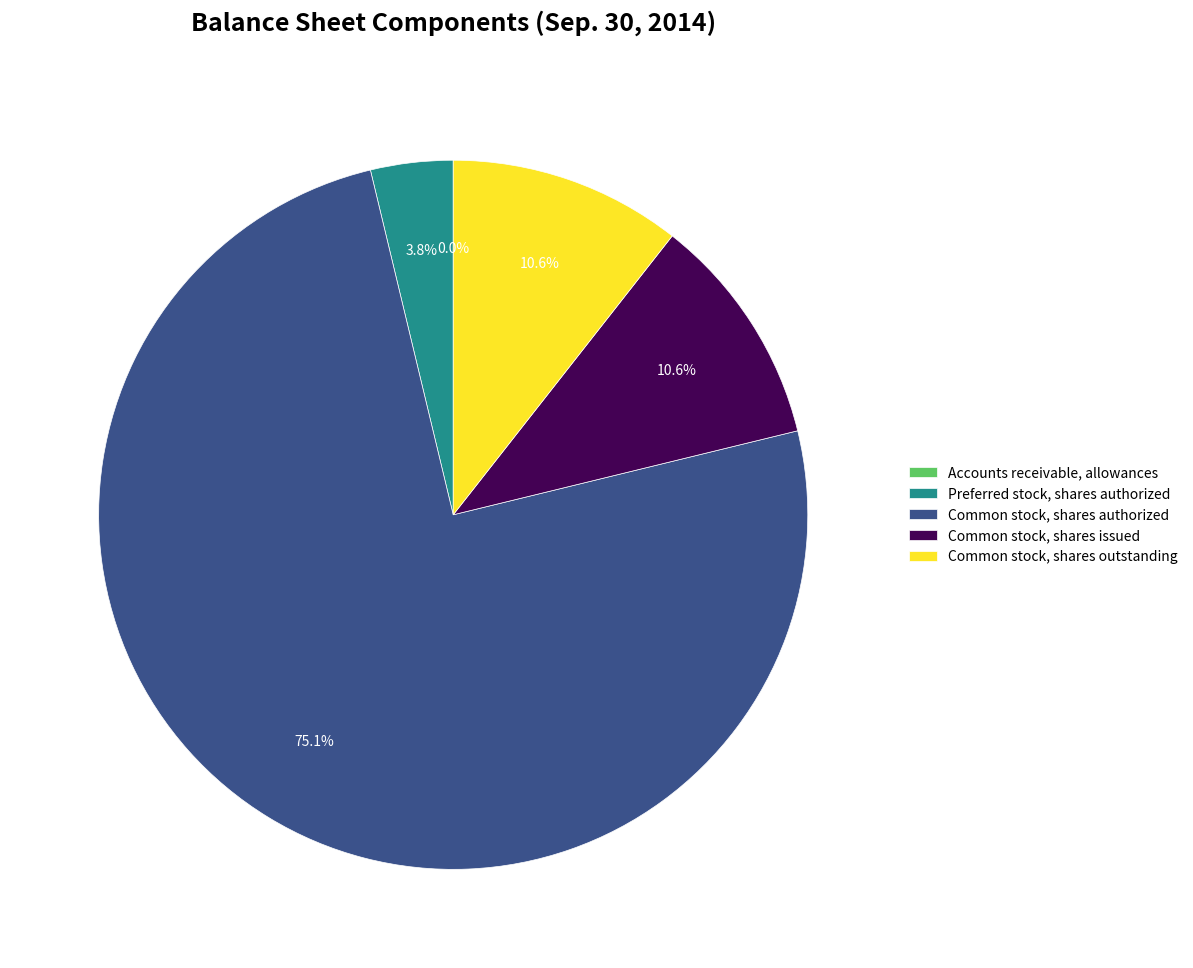

The Common stock, shares authorized slice represents 63% of the pie. True or false?

False